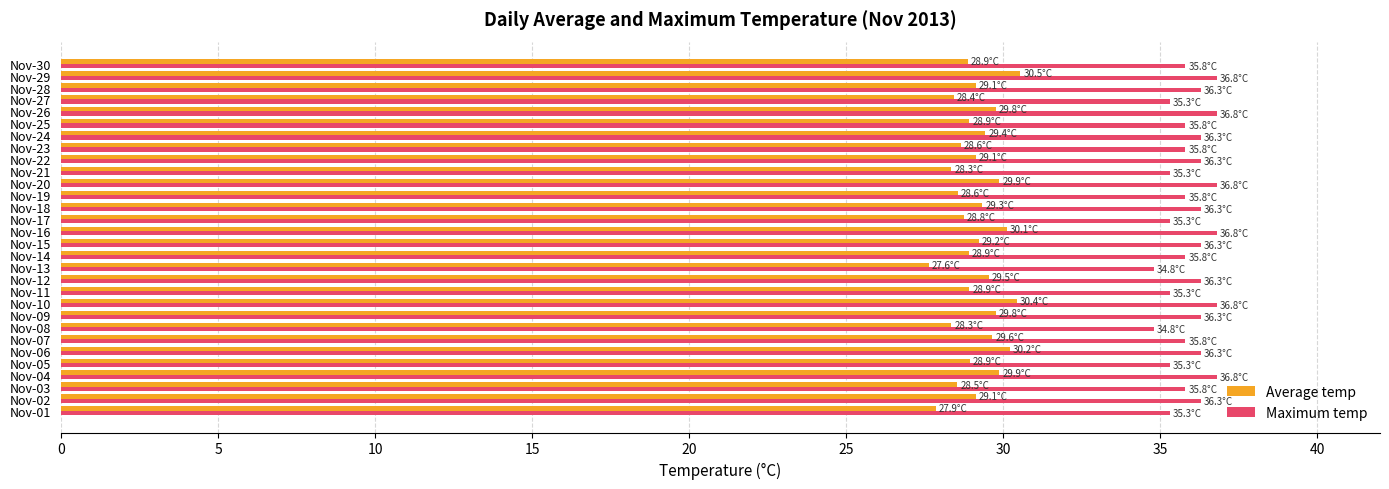

Rank the series at Nov-06 from highest to lowest value.

Maximum temp, Average temp